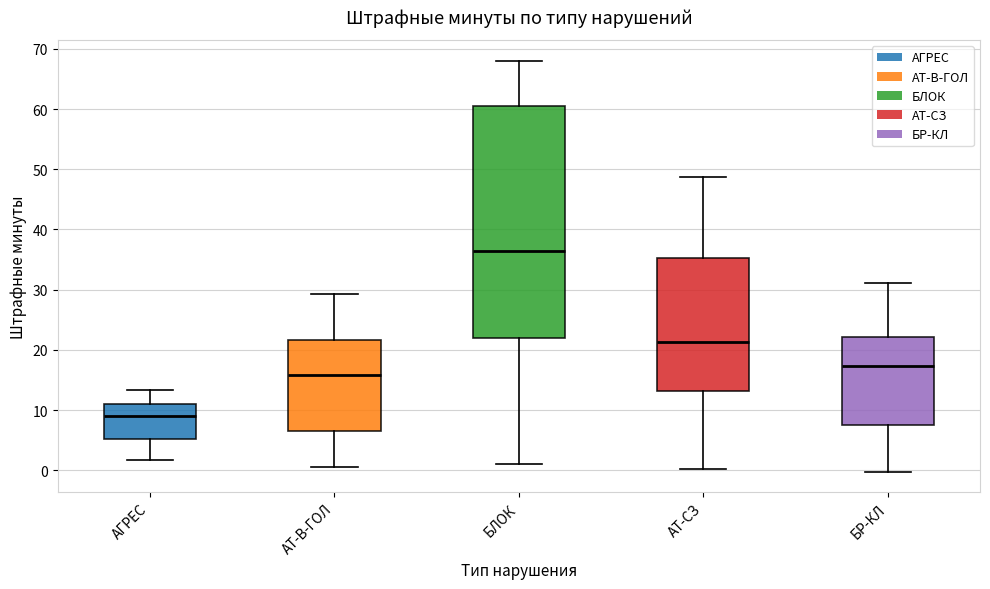

Which box is the tallest, from its lower edge to its upper edge?

БЛОК